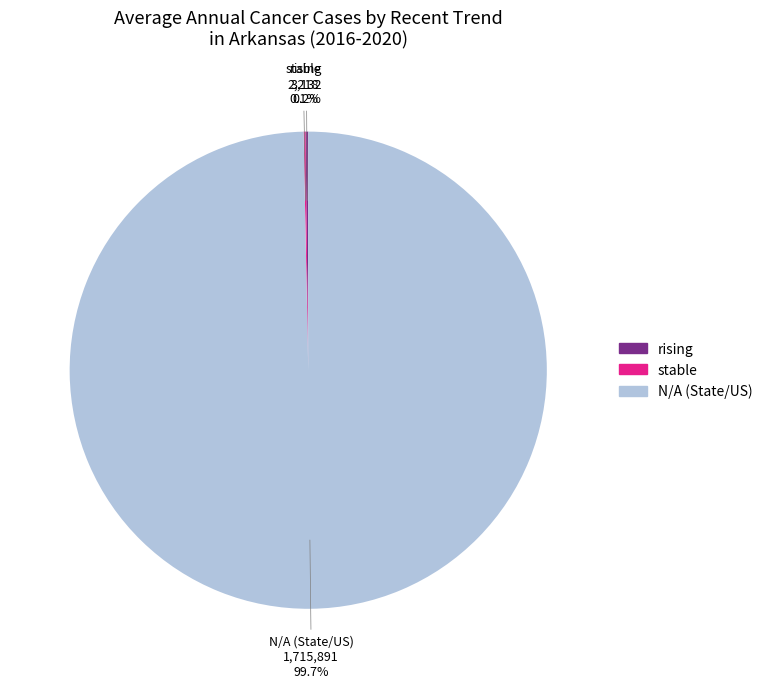

Which category has the biggest portion of the pie?

N/A